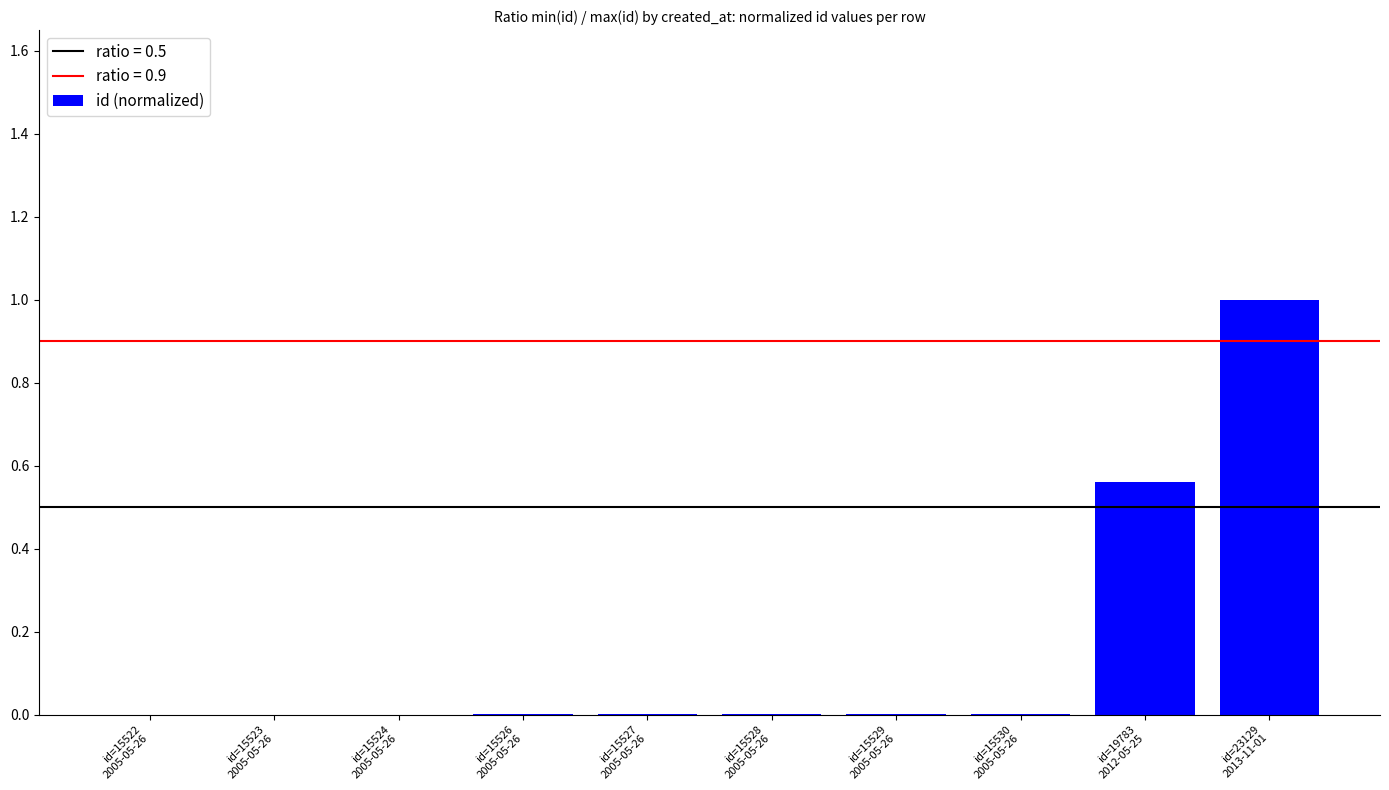

What is the greatest value displayed?

1.0